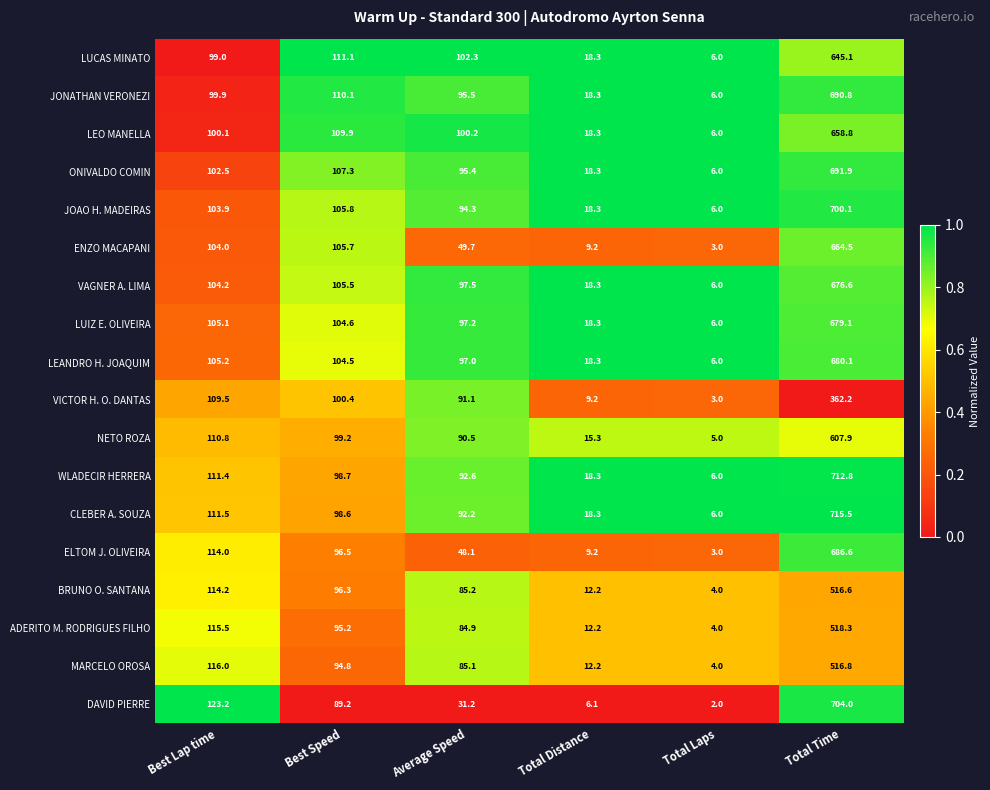

The DAVID PIERRE series shows 1.3 at Total Laps. True or false?

False